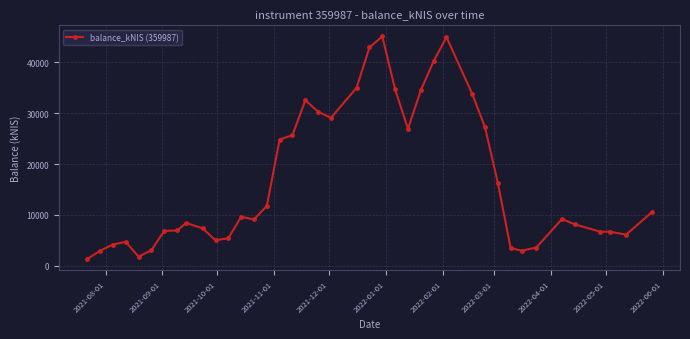

What is the maximum value shown in the chart?

45067.6